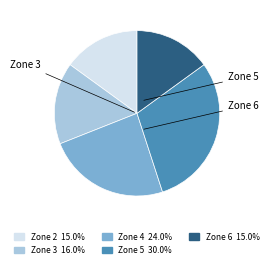

Which slice is the largest?

Zone 5